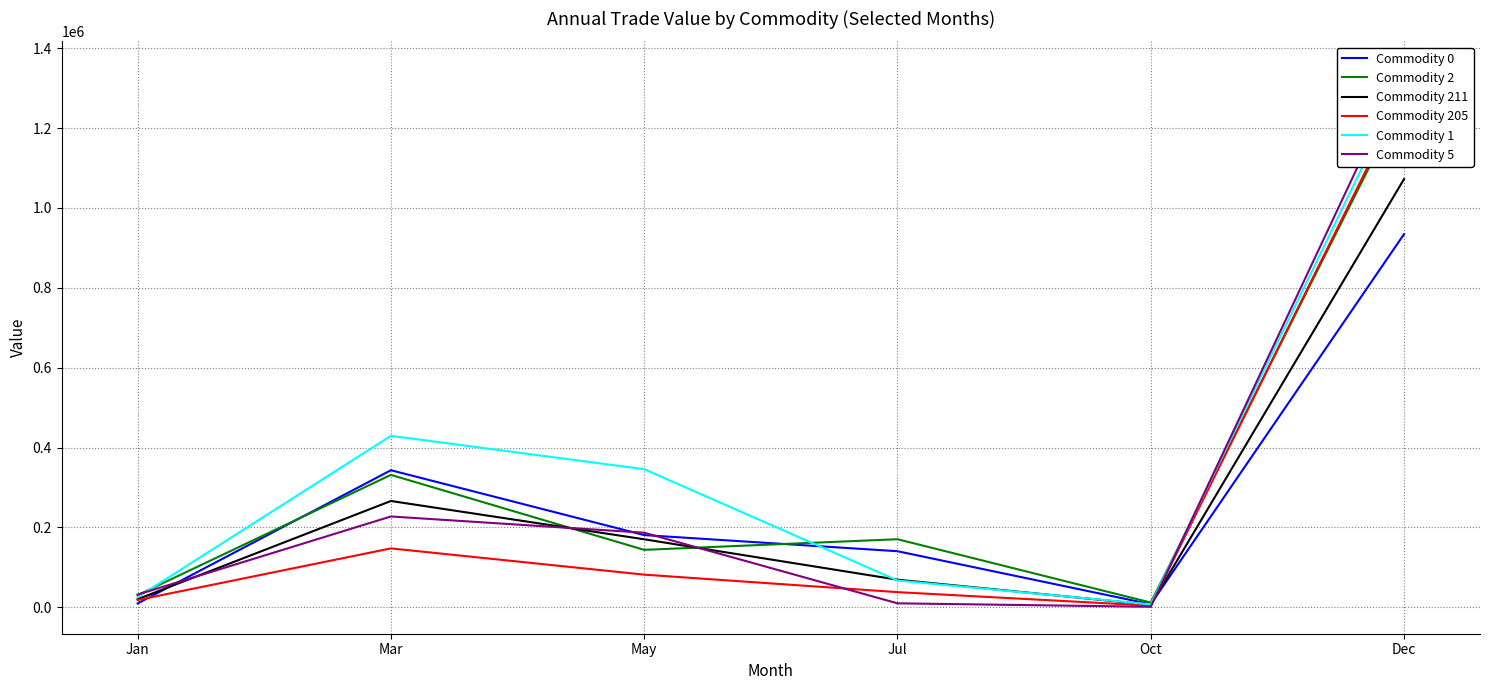

Reading left to right, what are all the values shown in this chart?

Commodity 0: Jan=9387	Mar=343097	May=180629	Jul=140227	Oct=7504	Dec=934350
Commodity 2: Jan=30206	Mar=331449	May=143617	Jul=170268	Oct=11681	Dec=1275558
Commodity 211: Jan=20016	Mar=266028	May=170096	Jul=68886	Oct=5929	Dec=1072315
Commodity 205: Jan=17998	Mar=147310	May=81538	Jul=37718	Oct=3818	Dec=1286926
Commodity 1: Jan=25172	Mar=429211	May=345674	Jul=66847	Oct=7003	Dec=1317649
Commodity 5: Jan=31532	Mar=227233	May=186554	Jul=9713	Oct=1005	Dec=1349855